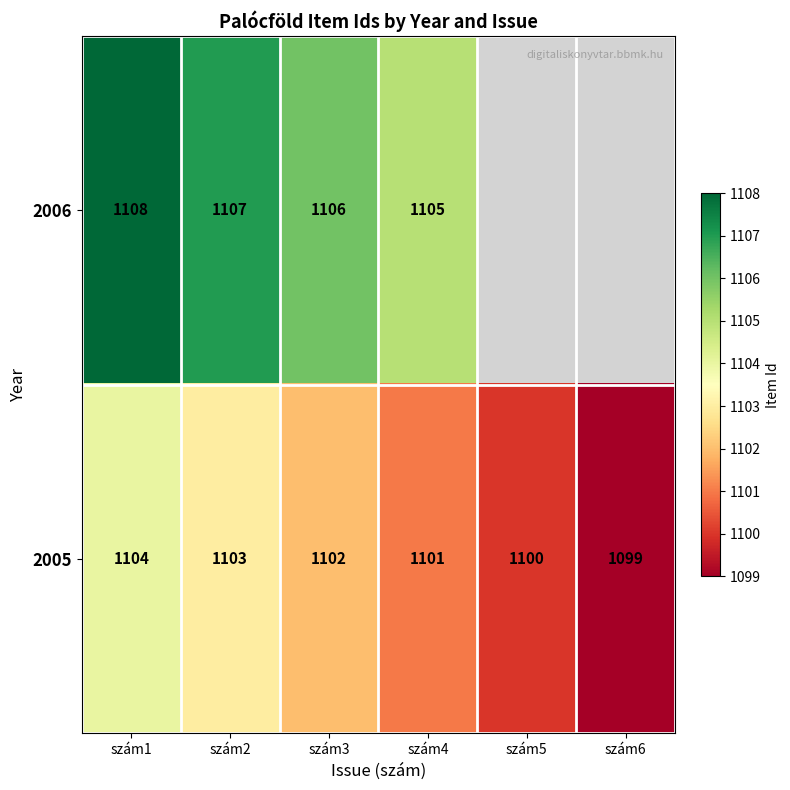

Count the 2005 values in the range 1100 to 1103.

4